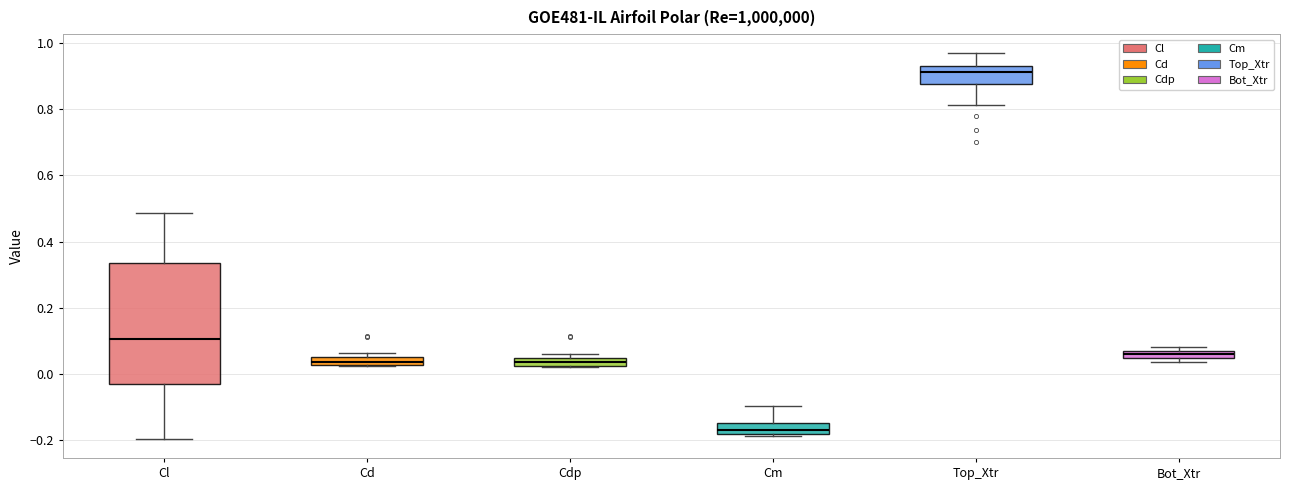

Which box has the lowest median line?

Cm